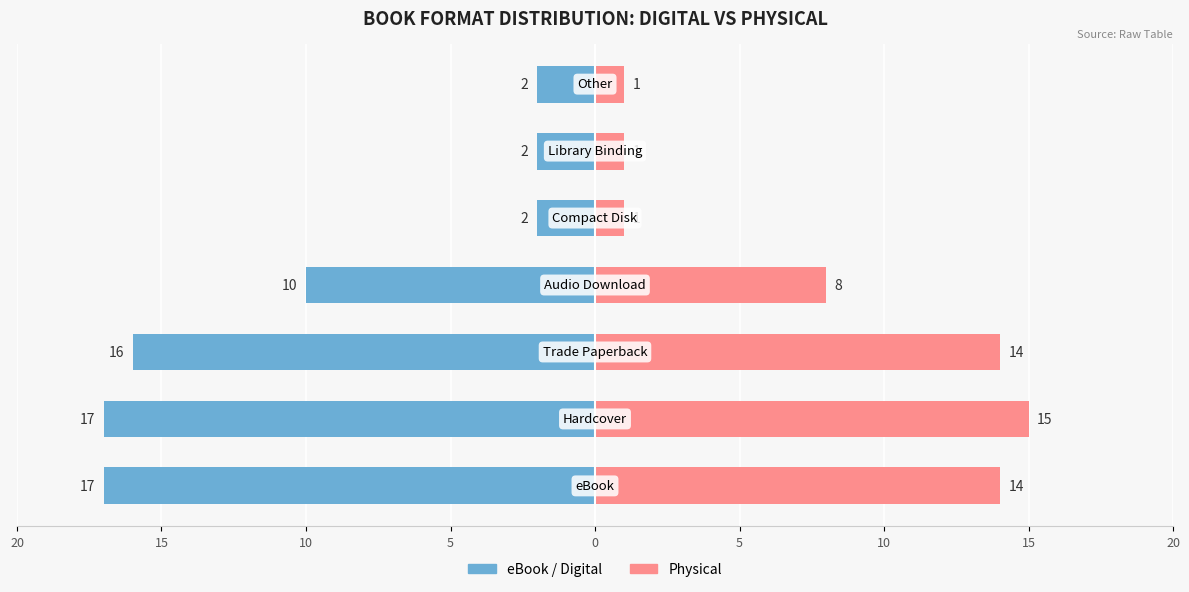

What is the difference between the second highest and minimum values in the Physical series?

13